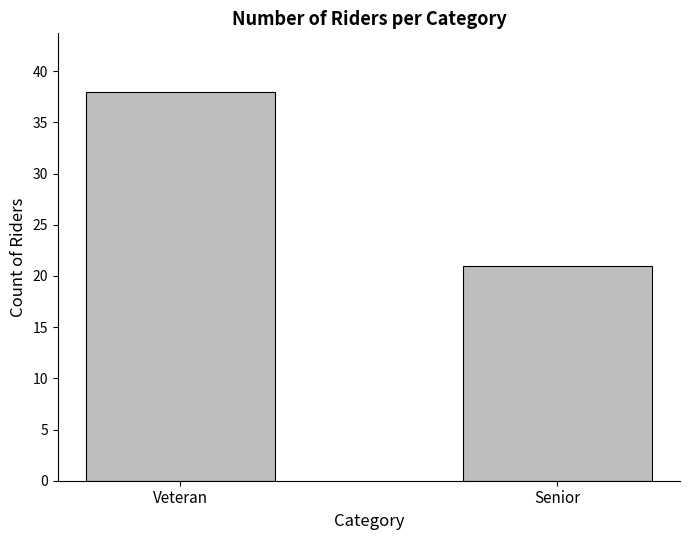

Reading right to left, transcribe all the data shown in this chart.

Senior=21	Veteran=38